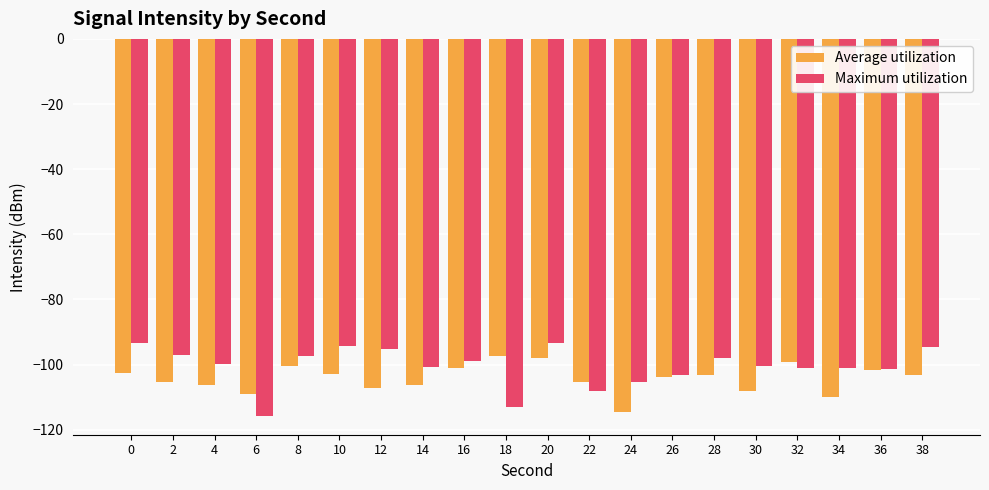

How many bars are there in total?

40